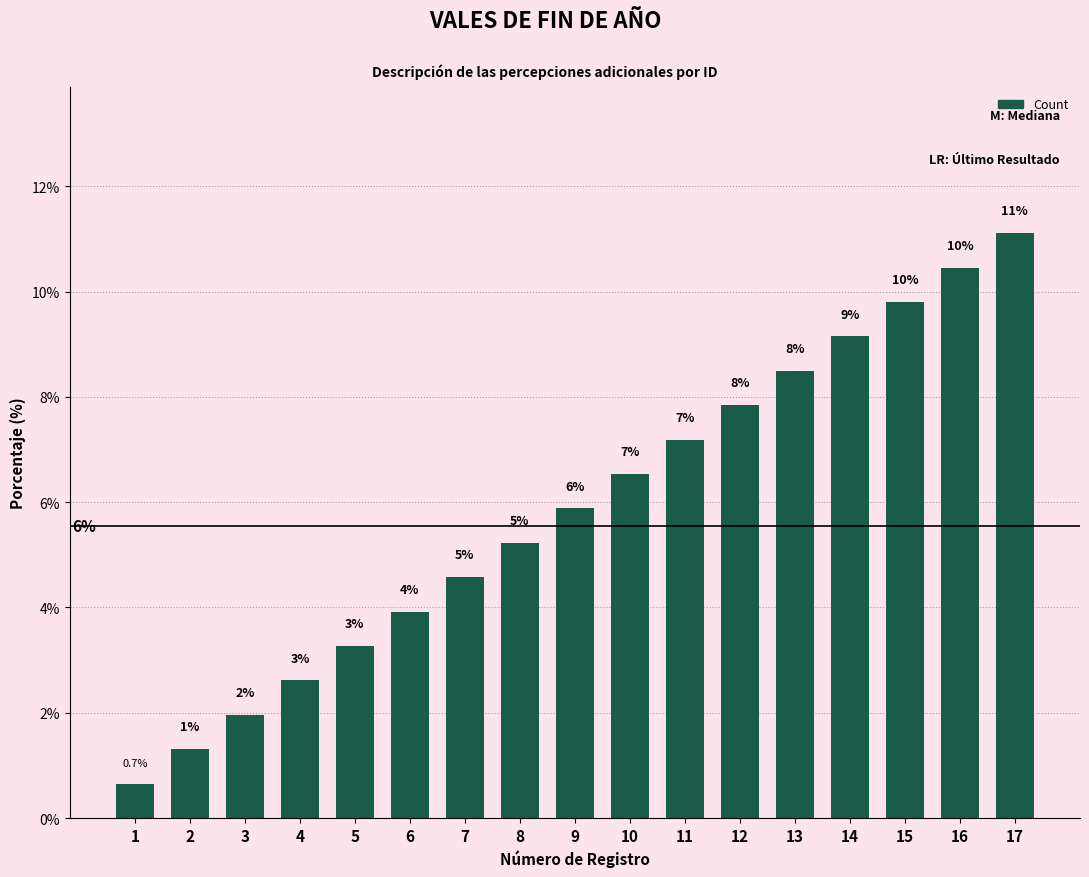

At which label does the data first exceed 5?

8